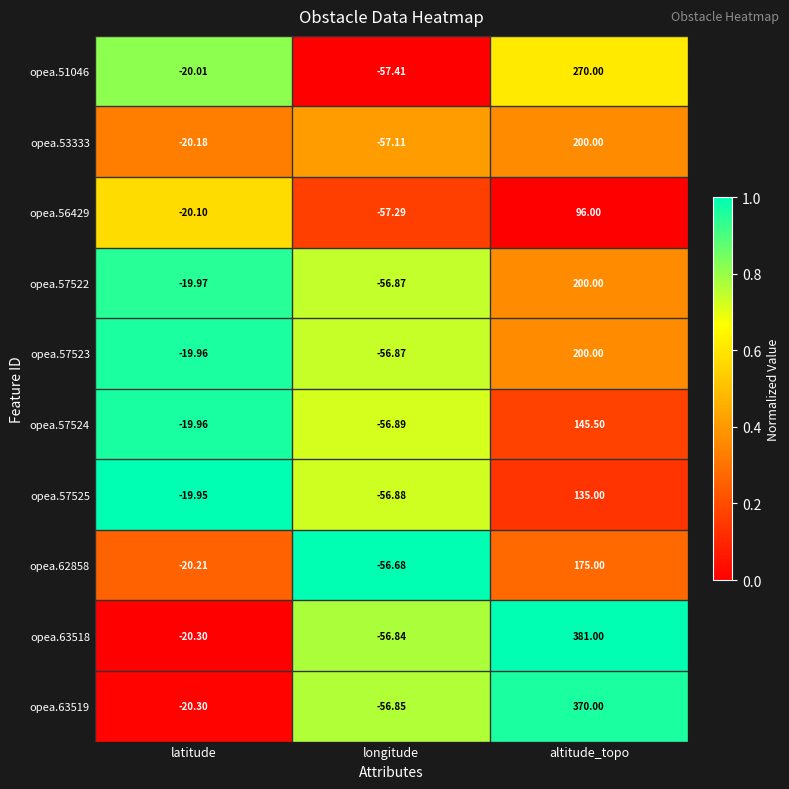

Which category has the lowest value in the opea.63518 series?

longitude